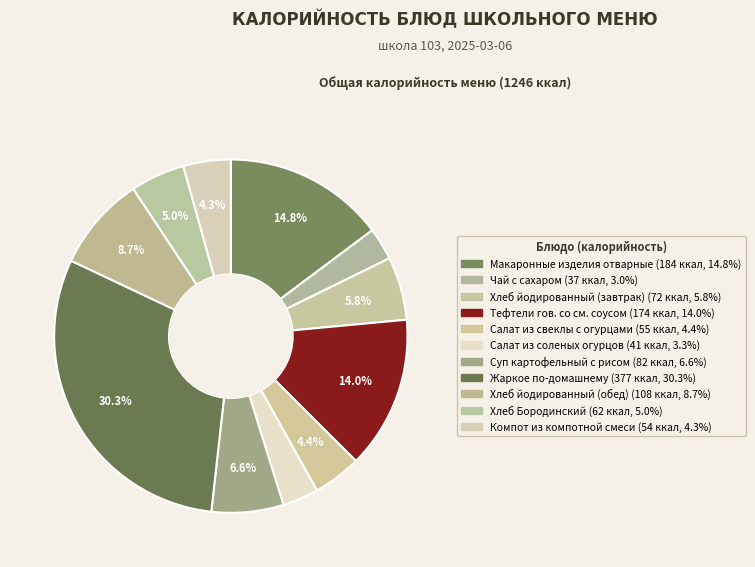

Does Суп картофельный с рисом represent more than half of the total?

No